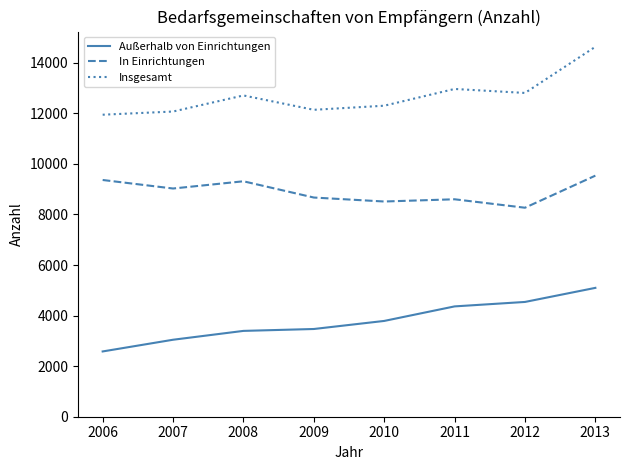

True or false: In Einrichtungen and Außerhalb von Einrichtungen intersect in this chart.

False